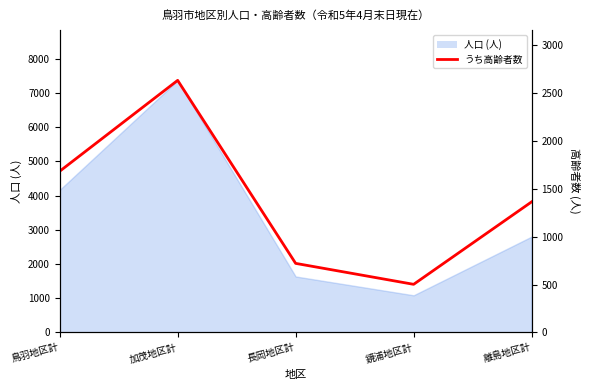

Where is the first local minimum?

鏡浦地区計